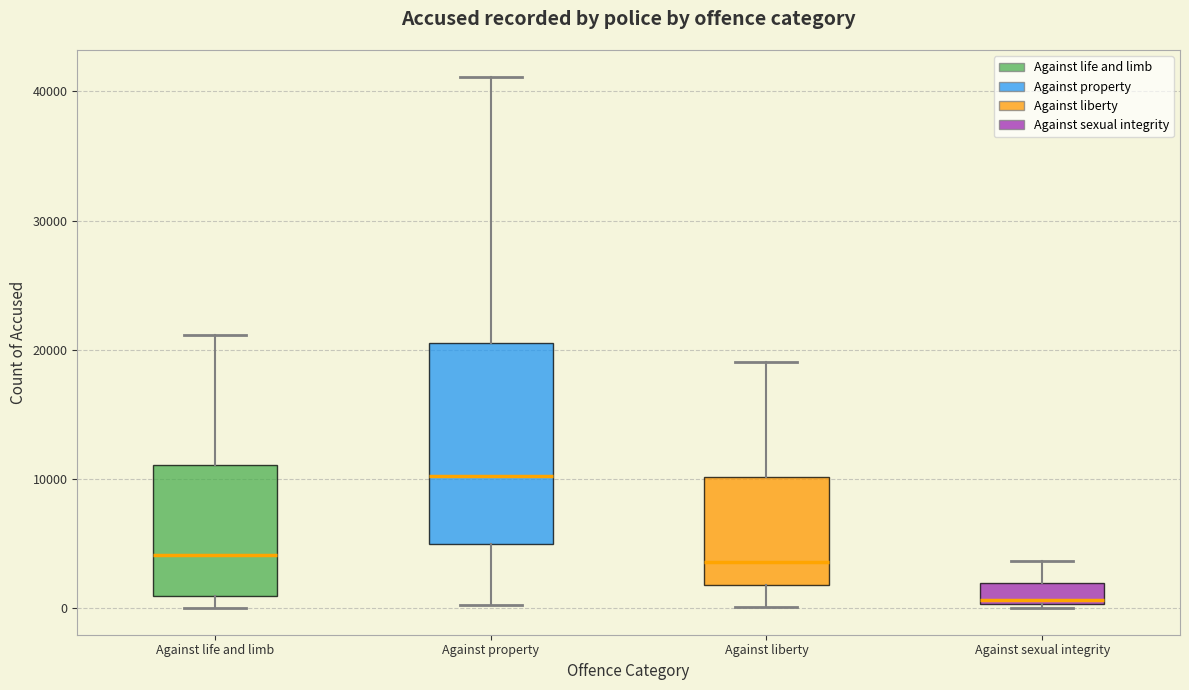

Reading left to right, read every box against the y-axis: the position of its median line, the range the box covers, and the ends of its whiskers. The values are not printed on the chart, so give them approximately, as read against the axis.

Against life and limb: median 4000, box 1000 to 11000, whiskers 0 to 21000
Against property: median 10000, box 5000 to 21000, whiskers 0 to 41000
Against liberty: median 4000, box 2000 to 10000, whiskers 0 to 19000
Against sexual integrity: median 1000, box 0 to 2000, whiskers 0 (just below the box's lower edge) to 4000